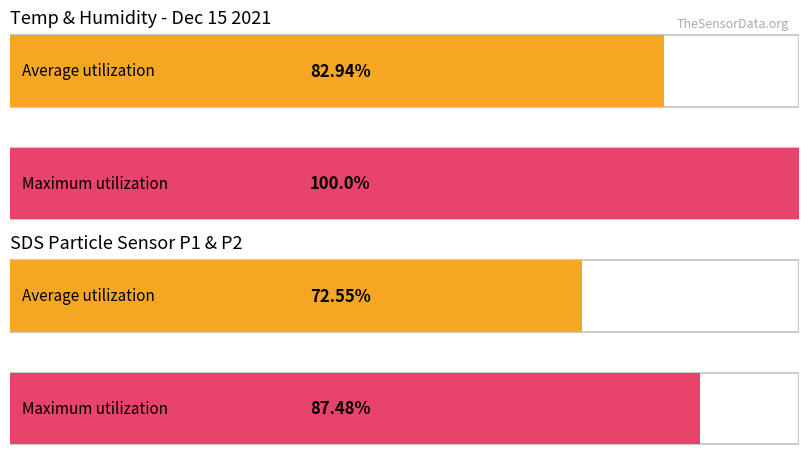

How many categories are shown in the chart?

2